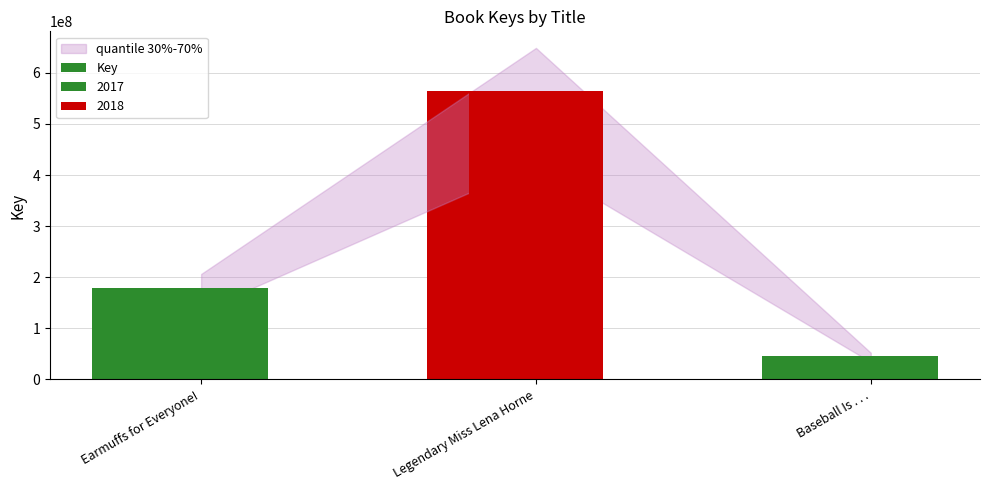

Approximately how many times larger is the value at Baseball Is . . . compared to Earmuffs for Everyone!?

0.3